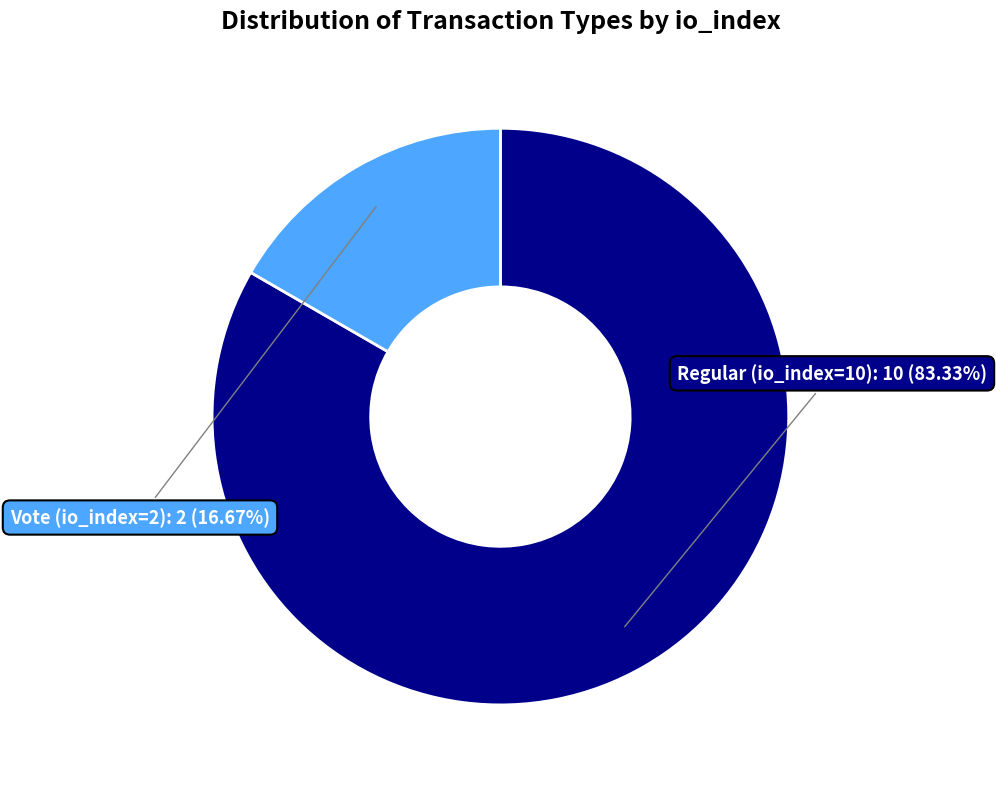

Does any single category account for the majority?

Yes